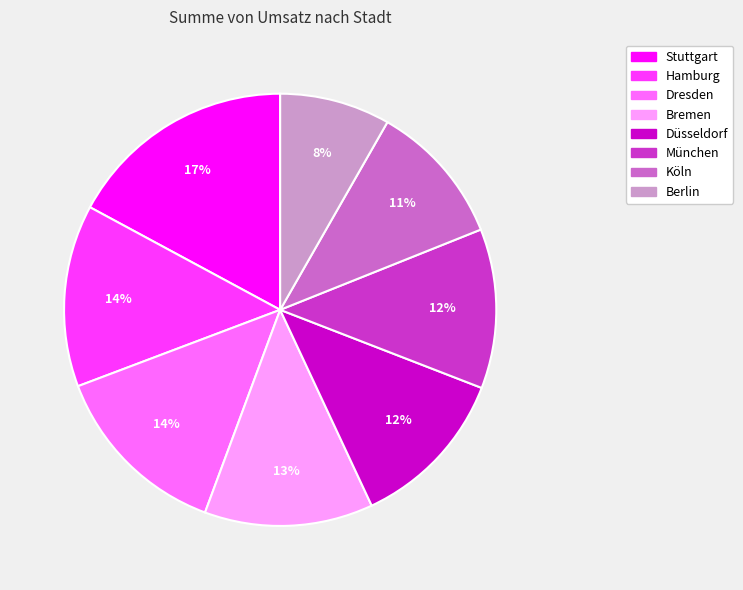

Do Hamburg and Stuttgart together represent more than half of the pie?

No